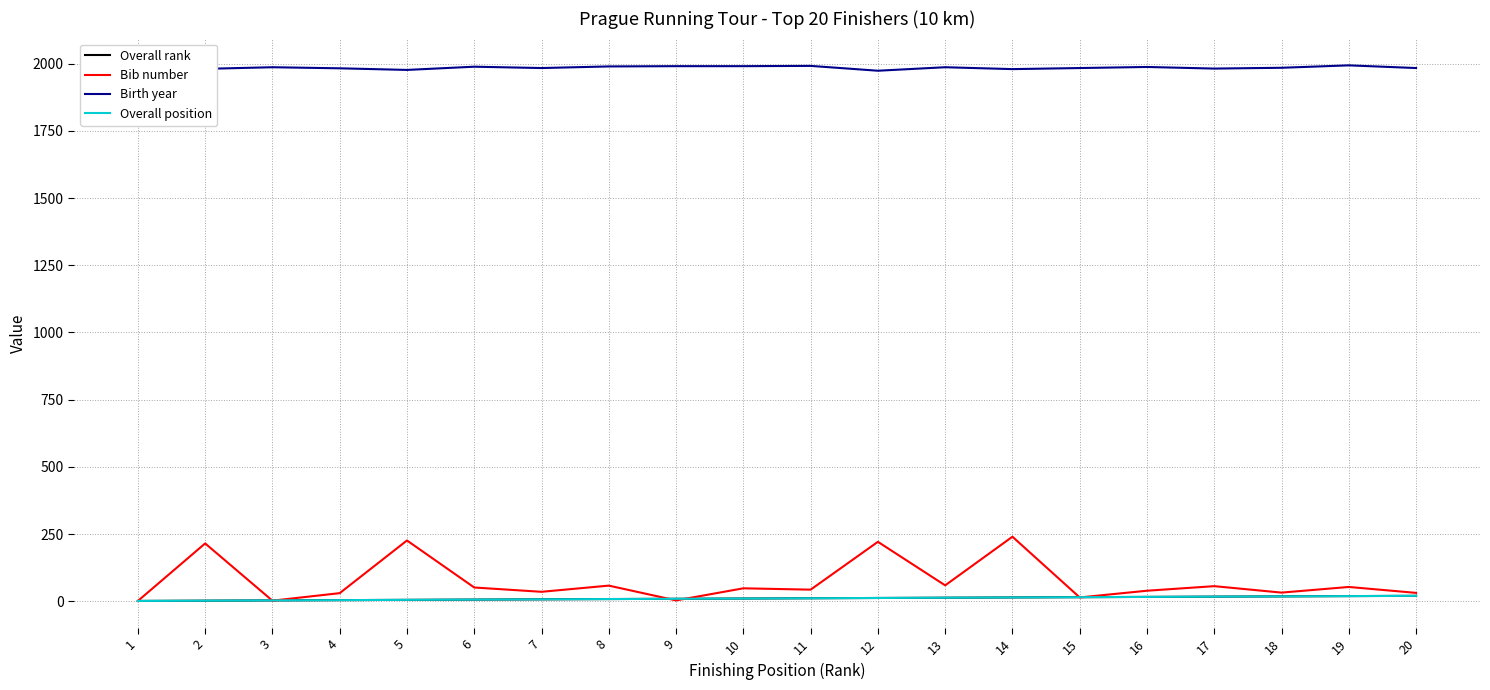

Which category has the highest value in the Bib number series?

14